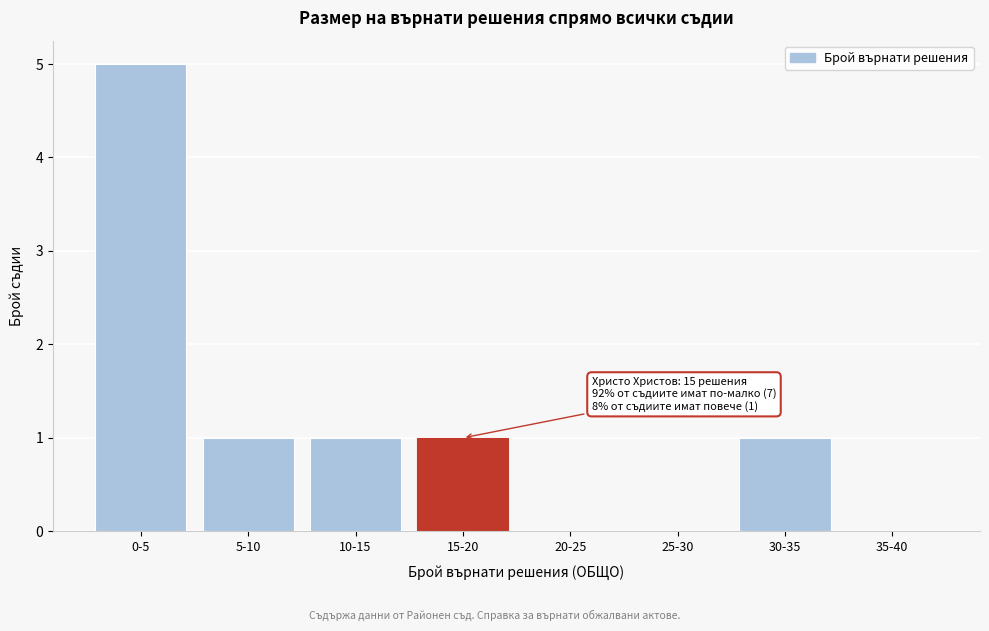

Reading left to right, transcribe all the data shown in this chart.

0-5=5	5-10=1	10-15=1	15-20=1	20-25=0	25-30=0	30-35=1	35-40=0